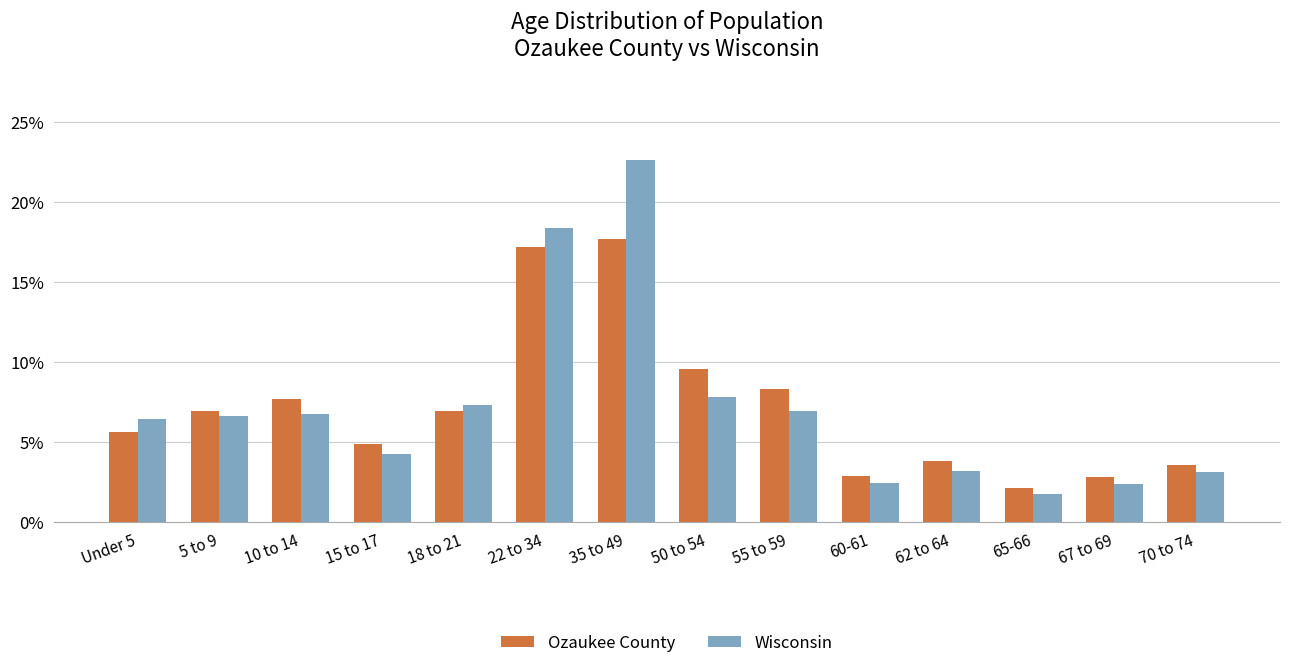

List the series in order of their peak value, lowest first.

Ozaukee County, Wisconsin